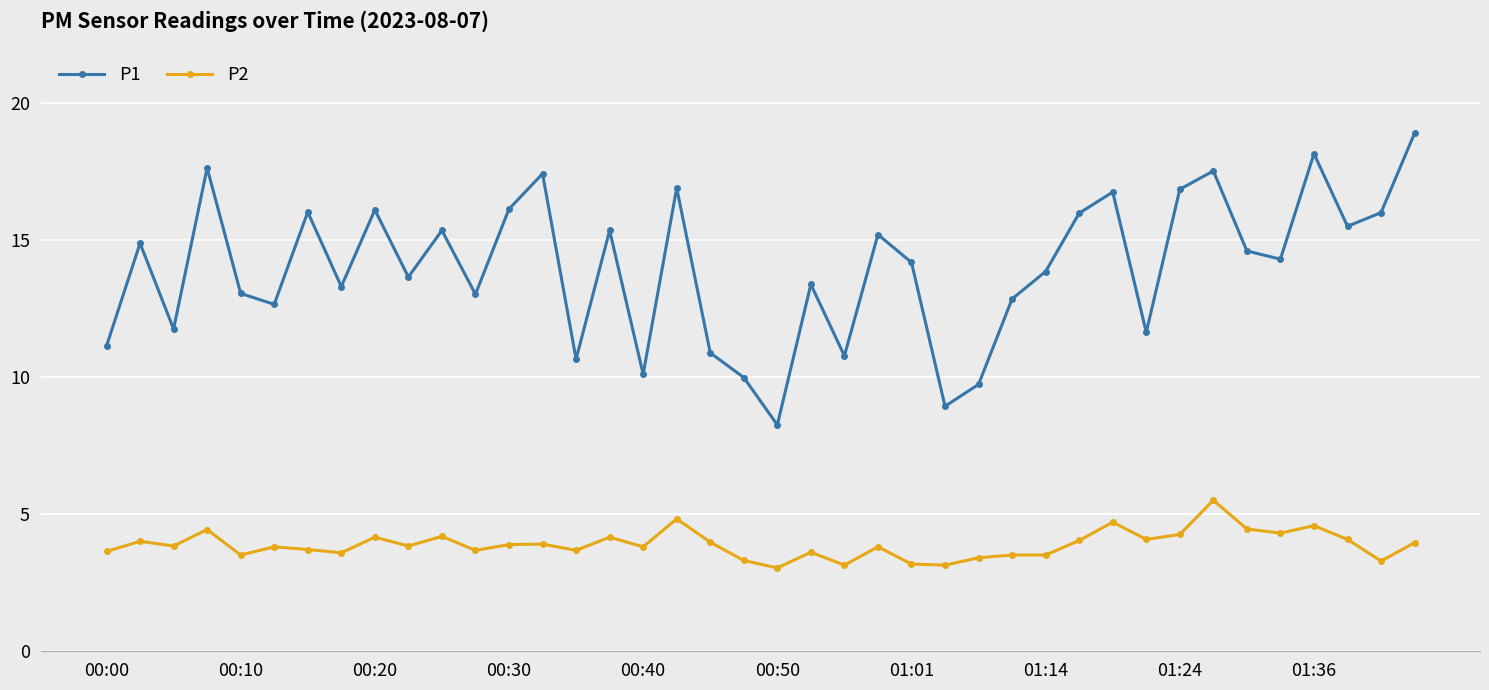

What is the average value of the P1 series?

14.0